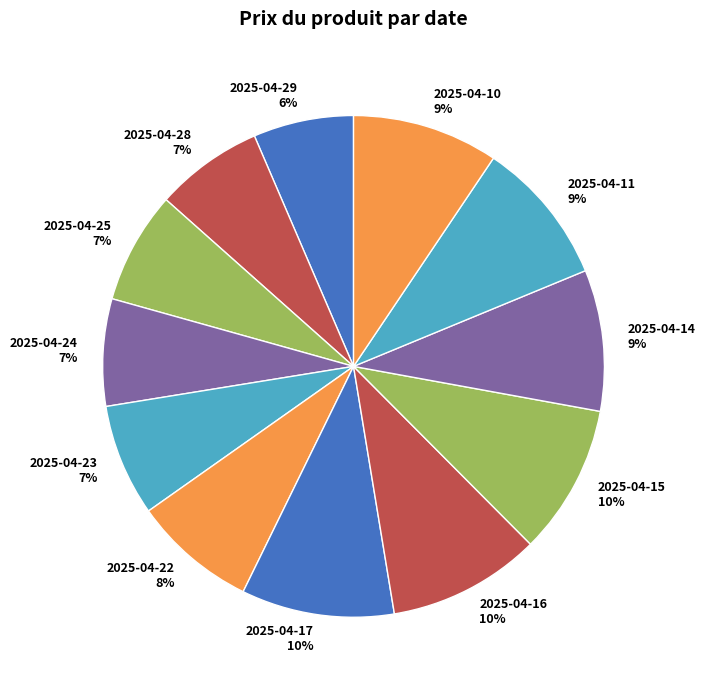

How many segments does this pie chart have?

12